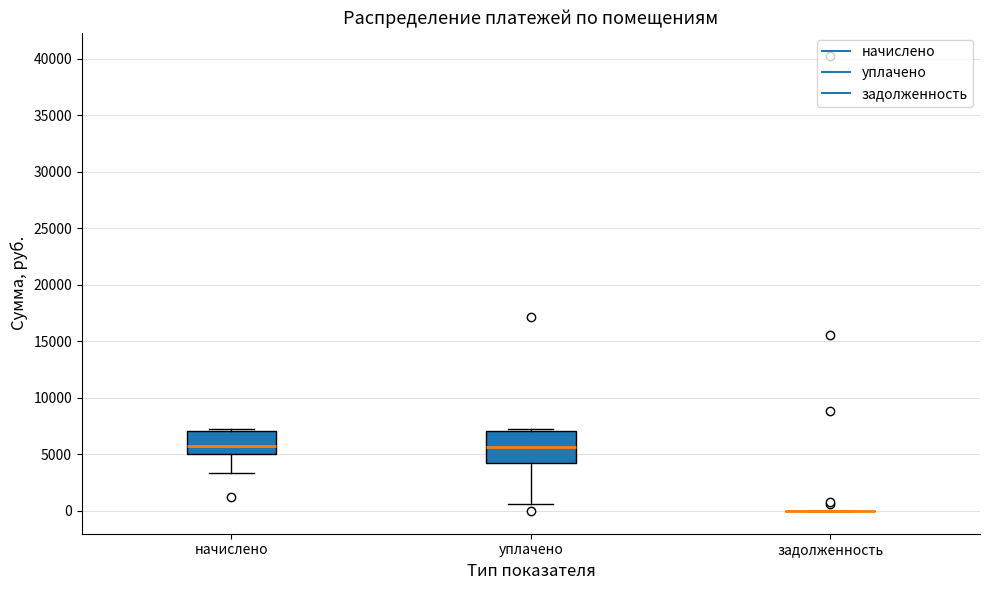

Reading left to right, read every box against the y-axis: the position of its median line, the range the box covers, and the ends of its whiskers. The values are not printed on the chart, so give them approximately, as read against the axis.

начислено: median 5500, box 5000 to 7000, whiskers 3500 to 7000
уплачено: median 5500, box 4500 to 7000, whiskers 500 to 7000
задолженность: box collapsed to a line at 0, whiskers 0 to 0